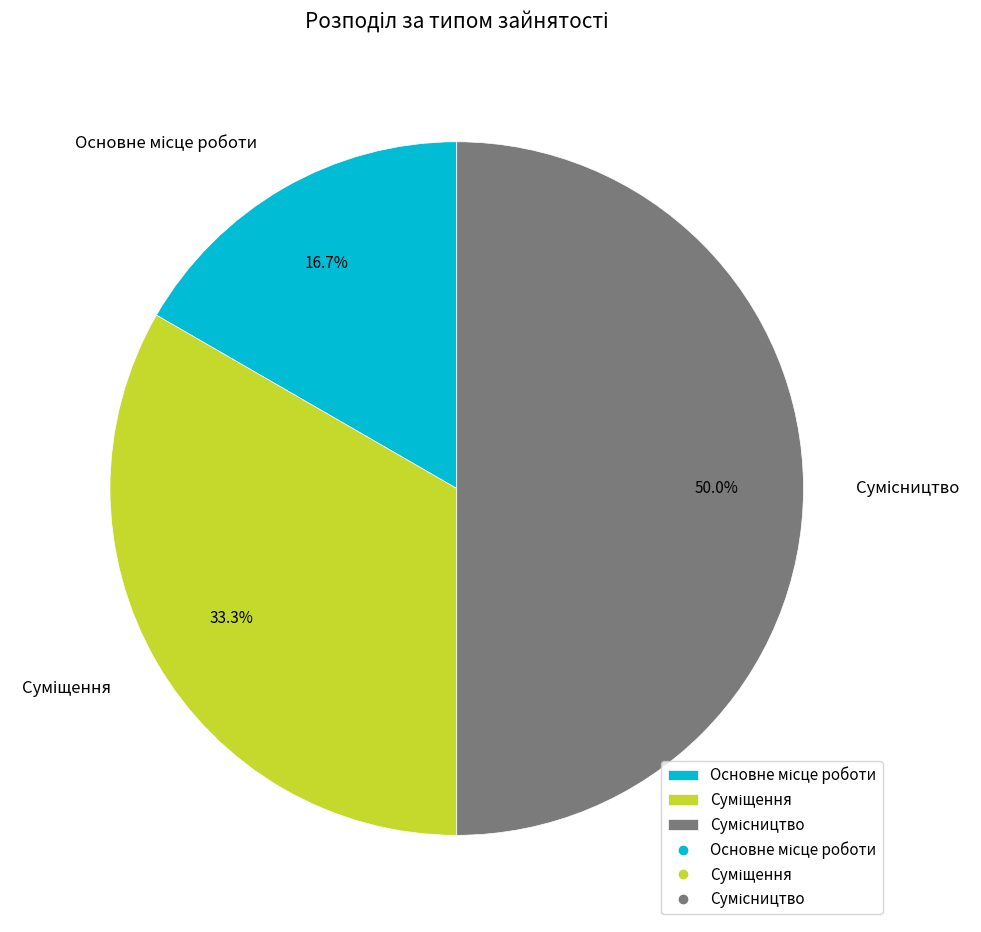

The Сумісництво slice represents 36% of the pie. True or false?

False